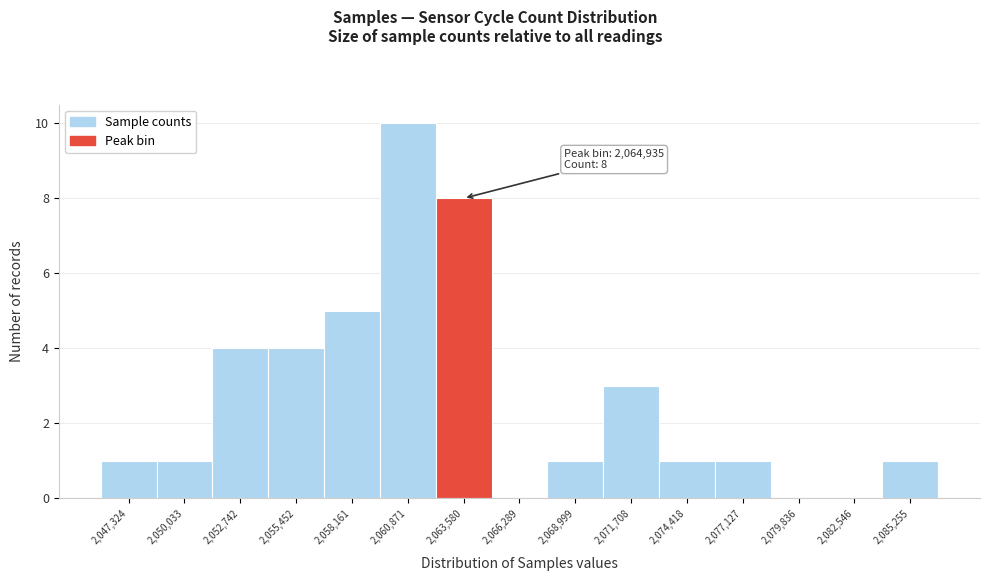

Reading left to right, transcribe all the data shown in this chart.

2,047,324=1	2,050,033=1	2,052,742=4	2,055,452=4	2,058,161=5	2,060,871=10	2,063,580=8	2,066,289=0	2,068,999=1	2,071,708=3	2,074,418=1	2,077,127=1	2,079,836=0	2,082,546=0	2,085,255=1